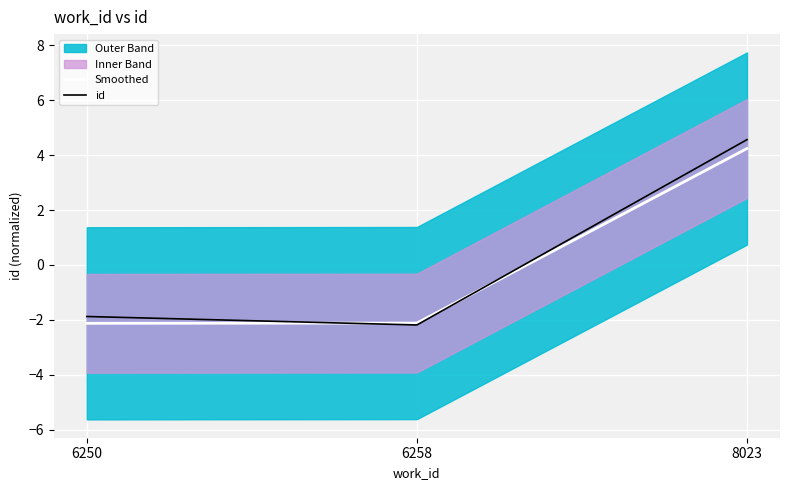

Which label corresponds to the largest value in the chart?

8023